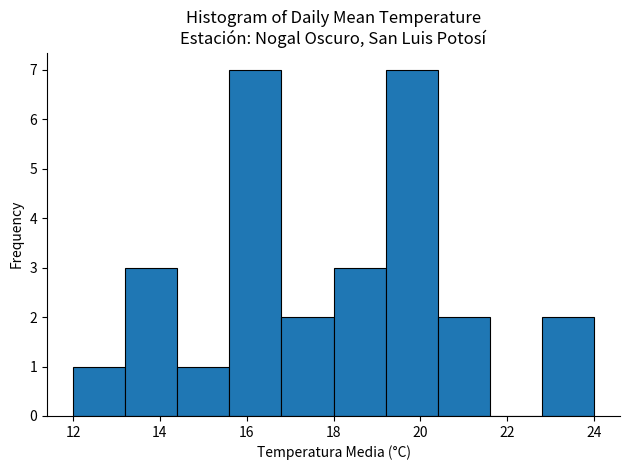

What is the height of the bar covering 18.0 to 19.2 on the x-axis? The values are not printed on the chart, so give them approximately, as read against the axis.

3